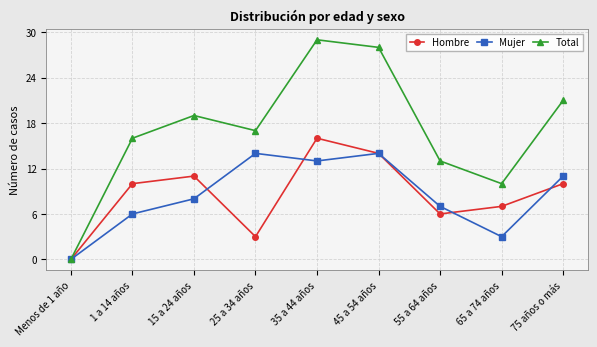

What value does the Mujer series have at 75 años o más?

11